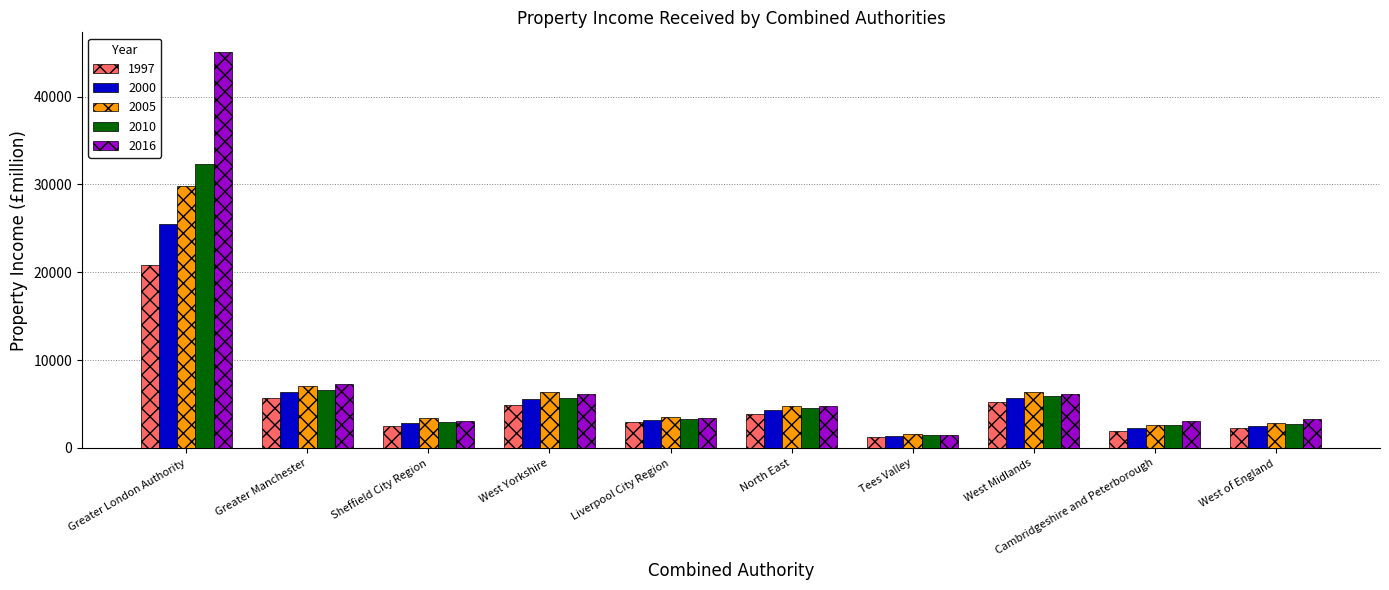

Is it true that 1997 equals 1887 at West Midlands?

False